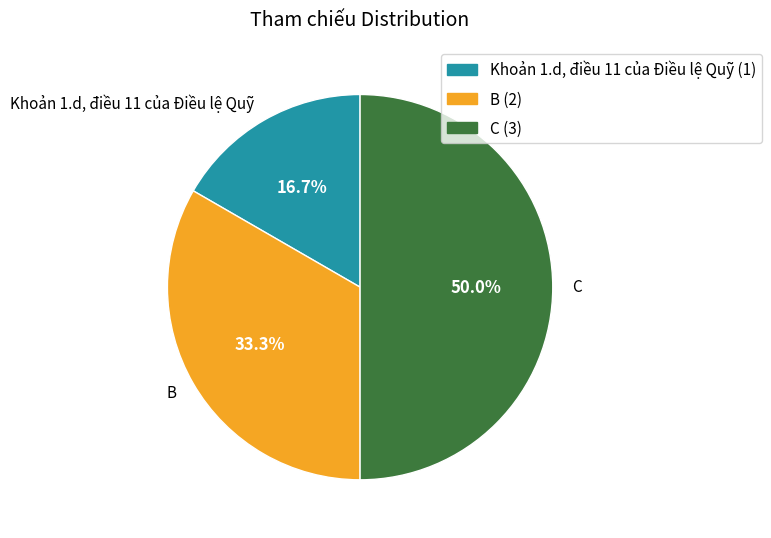

What percentage is the C slice, to the nearest percent?

50%